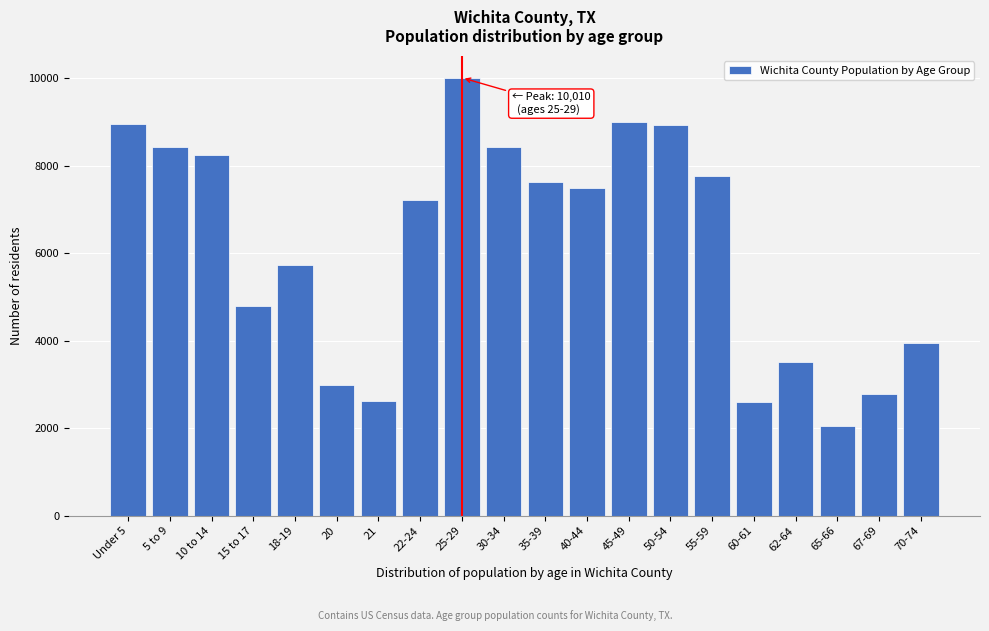

What is the value of the 15th bar from the left?

7771